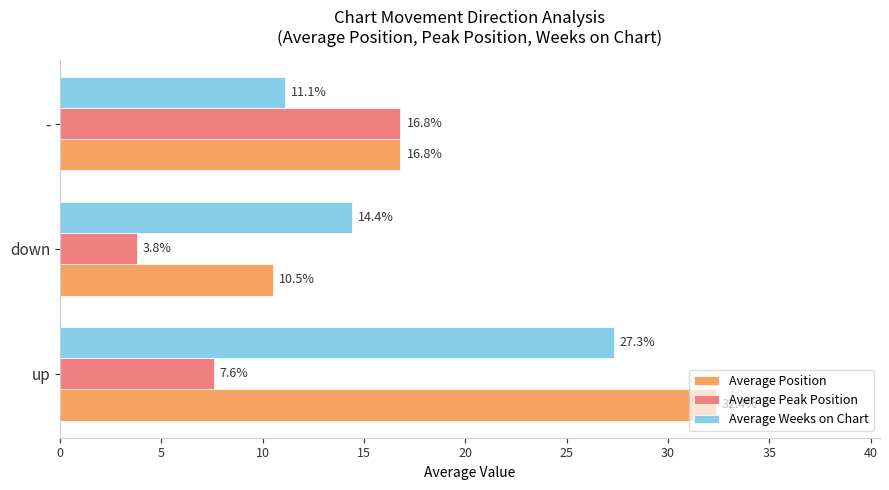

List the series in order of their overall mean, highest first.

Average Position, Average Weeks on Chart, Average Peak Position